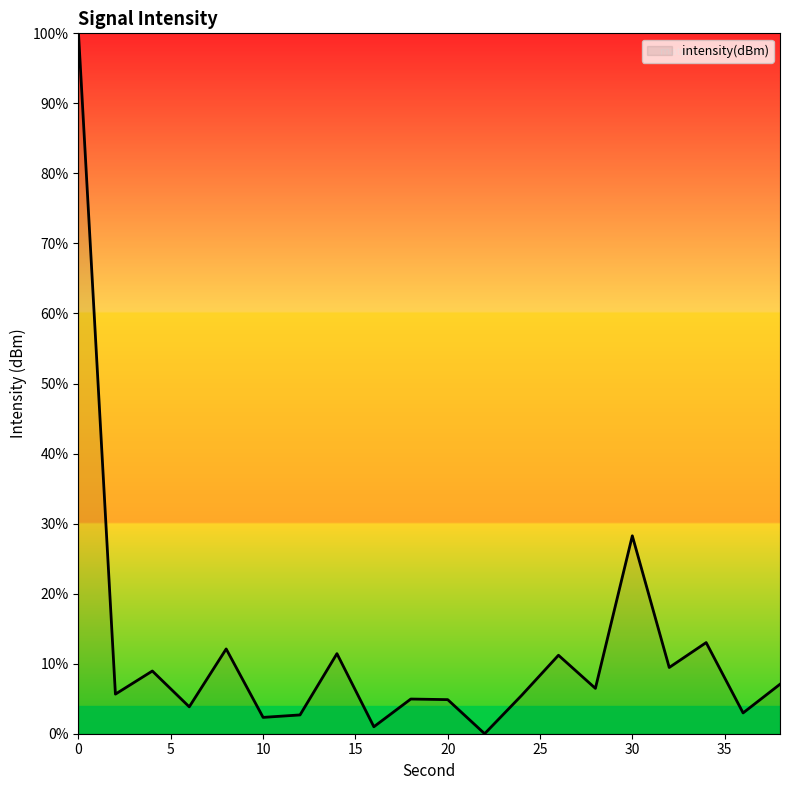

What is the greatest value displayed?

100.0